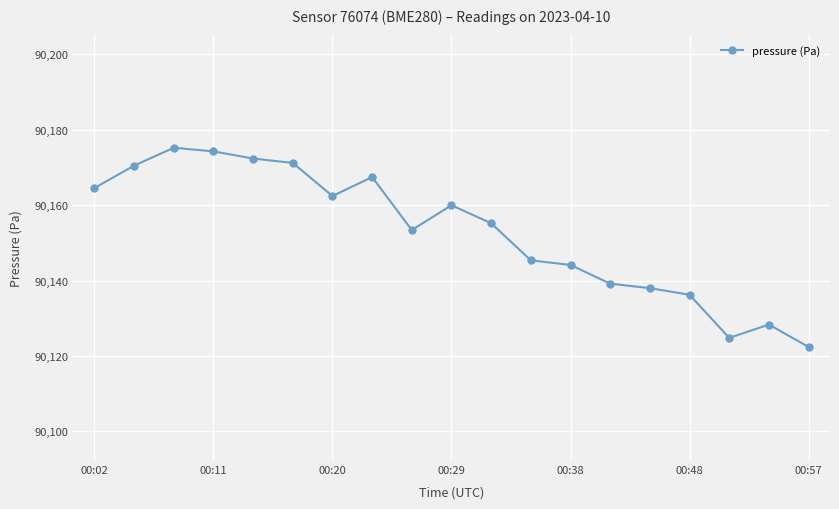

What is the value of the 14th point from the left?

90139.2